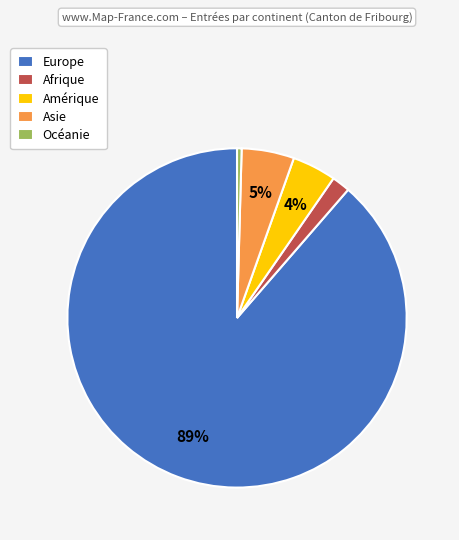

Which has a higher value, Europe or Océanie?

Europe